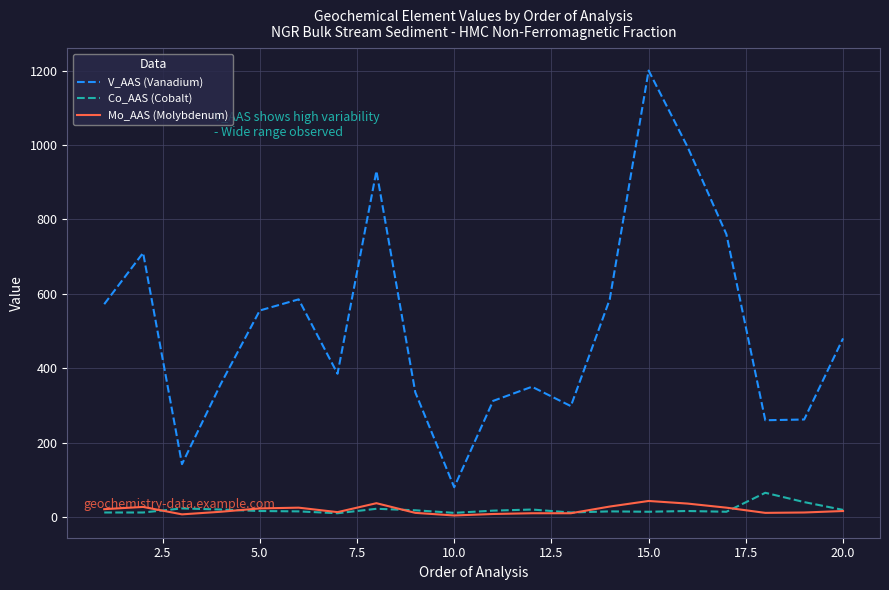

What is the difference between the maximum and minimum values in the Mo_AAS (Molybdenum) series?

39